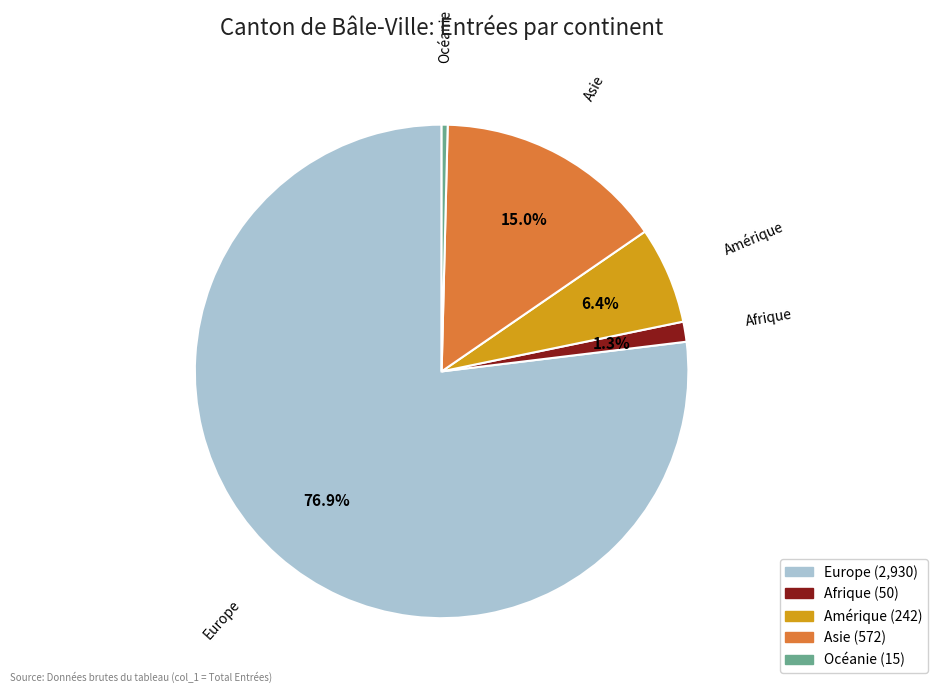

Is there any slice that represents more than half of the pie?

Yes